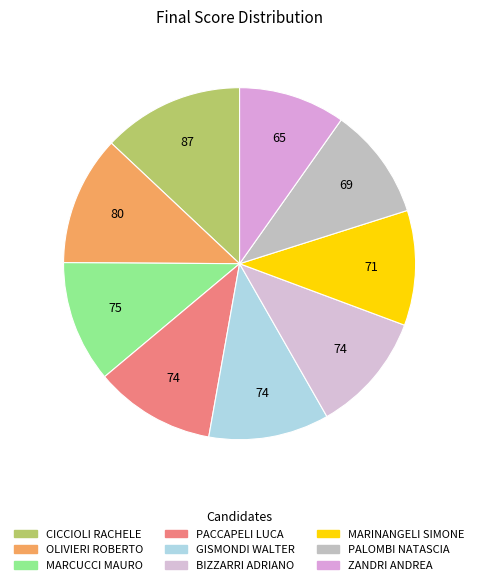

Approximately how many times larger is the value at MARCUCCI MAURO compared to BIZZARRI ADRIANO?

1.0